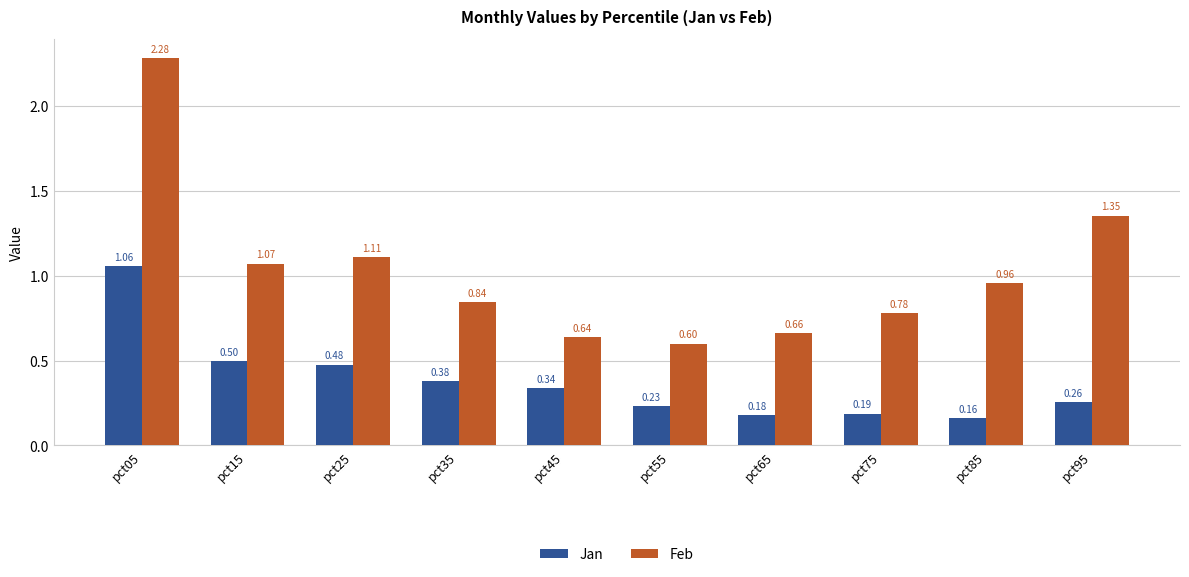

At pct75, list the series in order from largest to smallest.

Feb, Jan